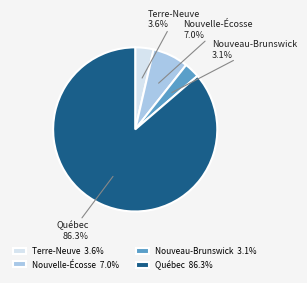

Which has a higher value, Terre-Neuve 3.6% or Nouvelle-Écosse 7.0%?

Nouvelle-Écosse 7.0%